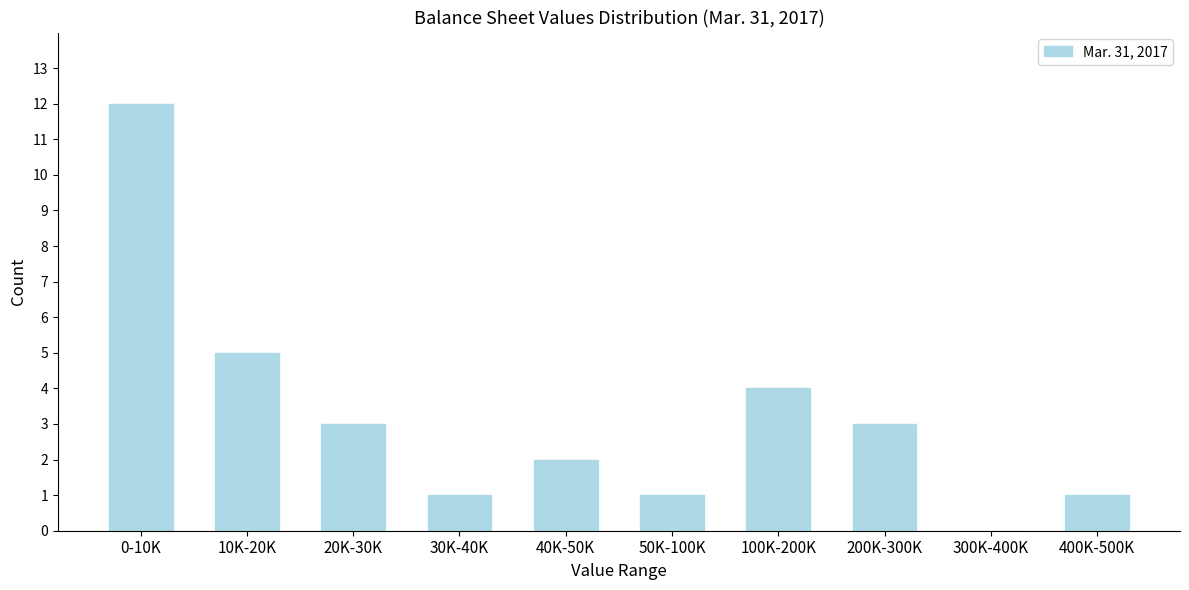

Reading left to right, extract all data points from this chart.

0-10K=12	10K-20K=5	20K-30K=3	30K-40K=1	40K-50K=2	50K-100K=1	100K-200K=4	200K-300K=3	300K-400K=0	400K-500K=1